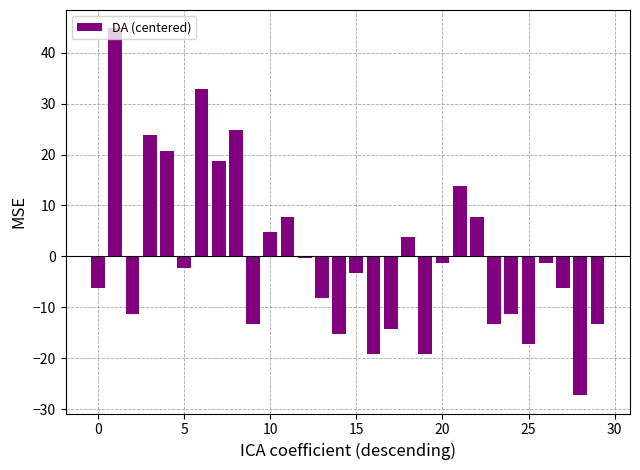

What is the greatest value displayed?

44.8